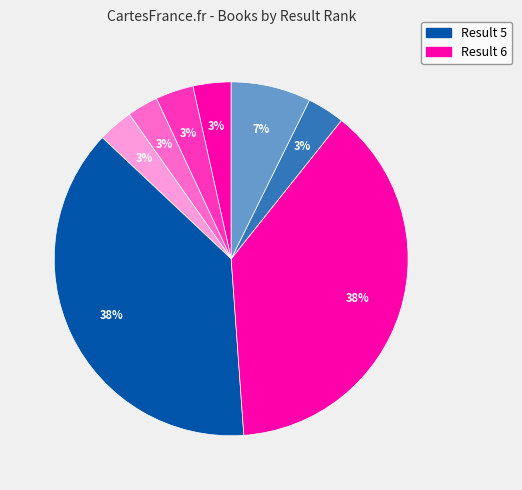

Does any single category account for the majority?

No